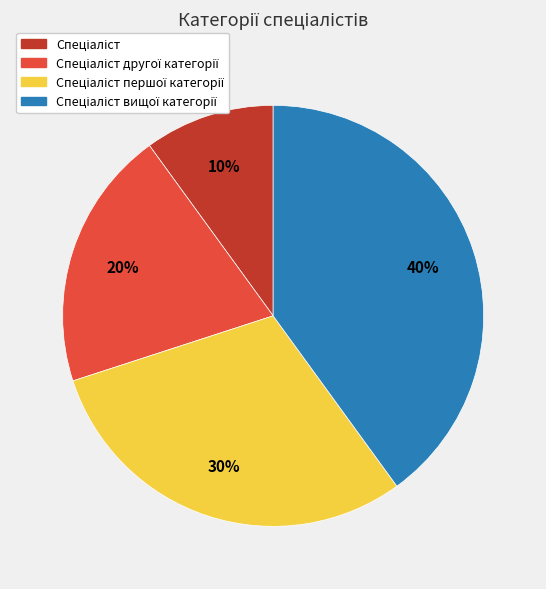

Is there any slice that represents more than half of the pie?

No